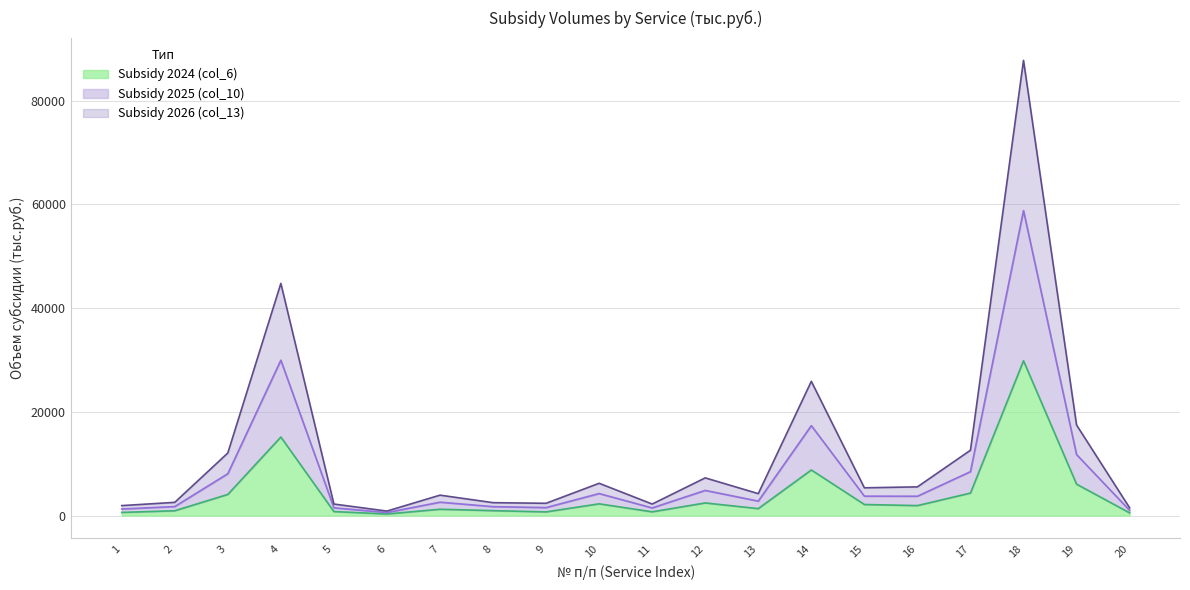

Reading right to left, extract all data points from this chart.

Subsidy 2024 (col_6): 519.8	6053.8	29847.6	4335.0	1919.9	2132.1	8789.6	1338.0	2432.6	719.6	2260.7	705.8	948.7	1216.8	300.4	769.6	15142.8	4072.4	925.1	604.7
Subsidy 2025 (col_10): 1495.7	17459.3	87780.3	12596.7	5532.2	5350.1	25886.4	4226.3	7265.5	2218.2	6223.2	2365.4	2484.6	3935.5	864.2	2219.1	44768.3	12061.8	2545.7	1918.9
Subsidy 2026 (col_13): 1007.7	11756.6	58814.0	8465.9	3726.1	3741.1	17338.0	2782.1	4849.1	1468.9	4241.9	1535.6	1716.7	2576.1	582.3	1494.3	29955.5	8067.1	1735.4	1261.8